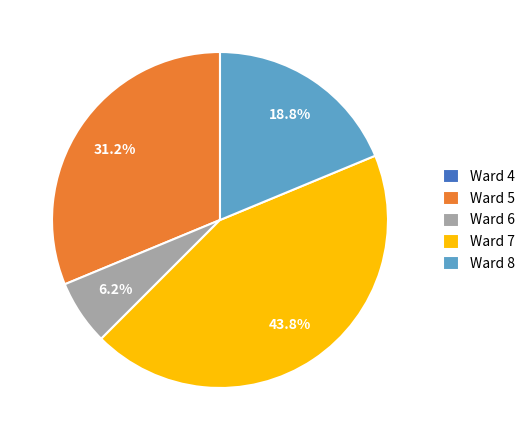

Which category has the biggest portion of the pie?

Ward 7